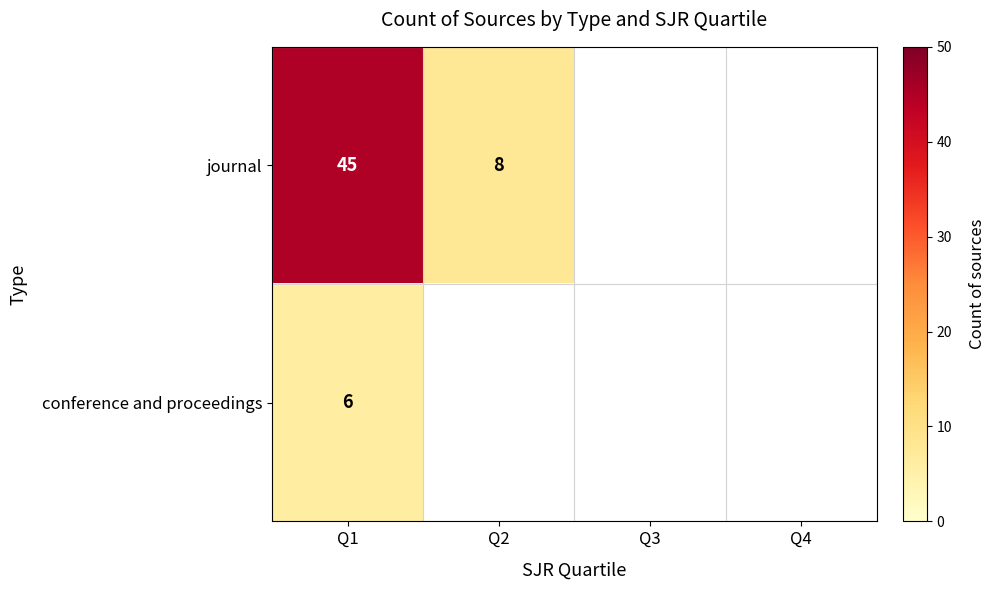

What is the smallest value displayed?

6.0